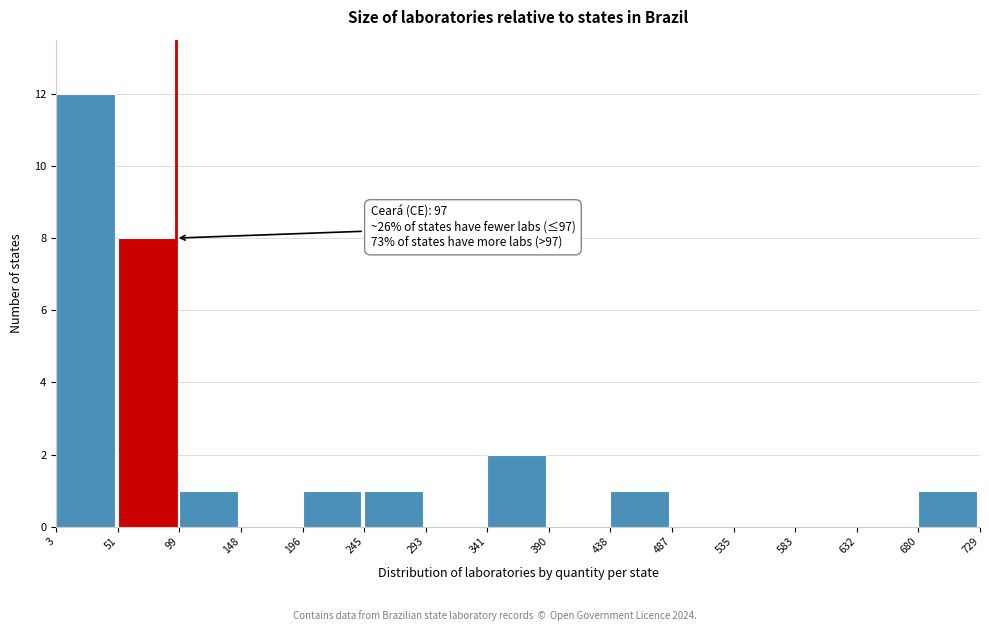

Over which range of the x-axis is the bar tallest?

3 to 51